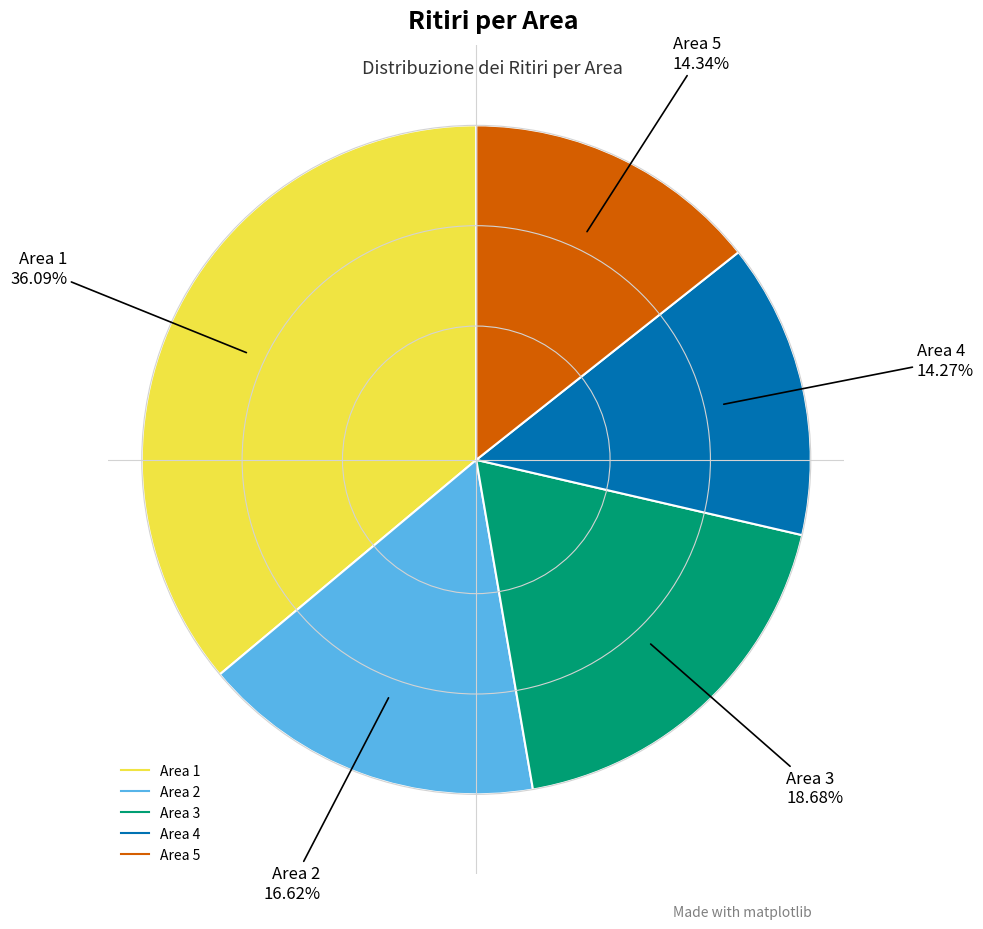

Does any single category account for the majority?

No